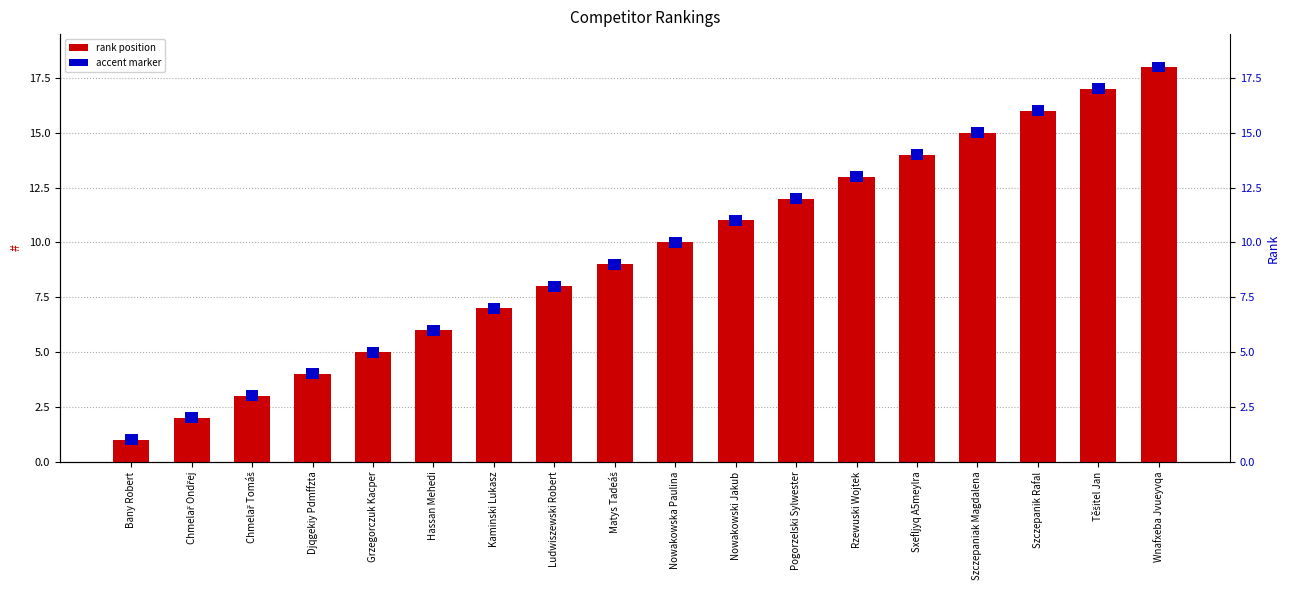

Reading right to left, extract all data points from this chart.

18	17	16	15	14	13	12	11	10	9	8	7	6	5	4	3	2	1